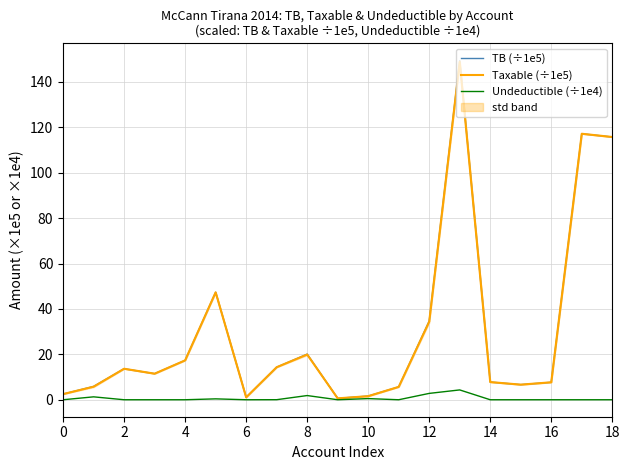

Rank the series at 2 from lowest to highest value.

Undeductible, TB (total), Taxable